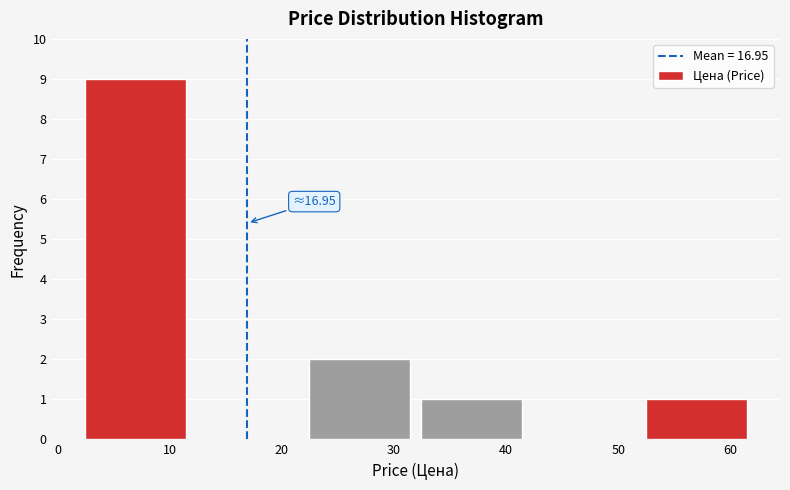

Over which range of the x-axis is the bar tallest?

2 to 12